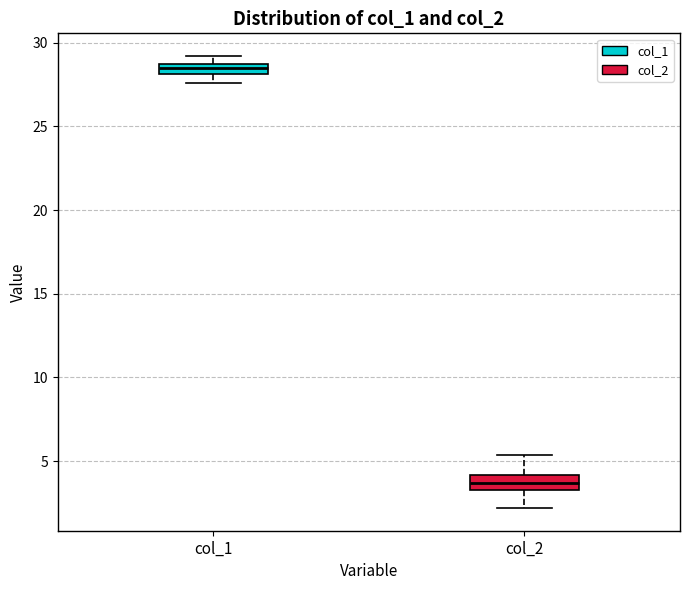

Where is the upper edge of the box for col_1 on the y-axis? The values are not printed on the chart, so give them approximately, as read against the axis.

28.5